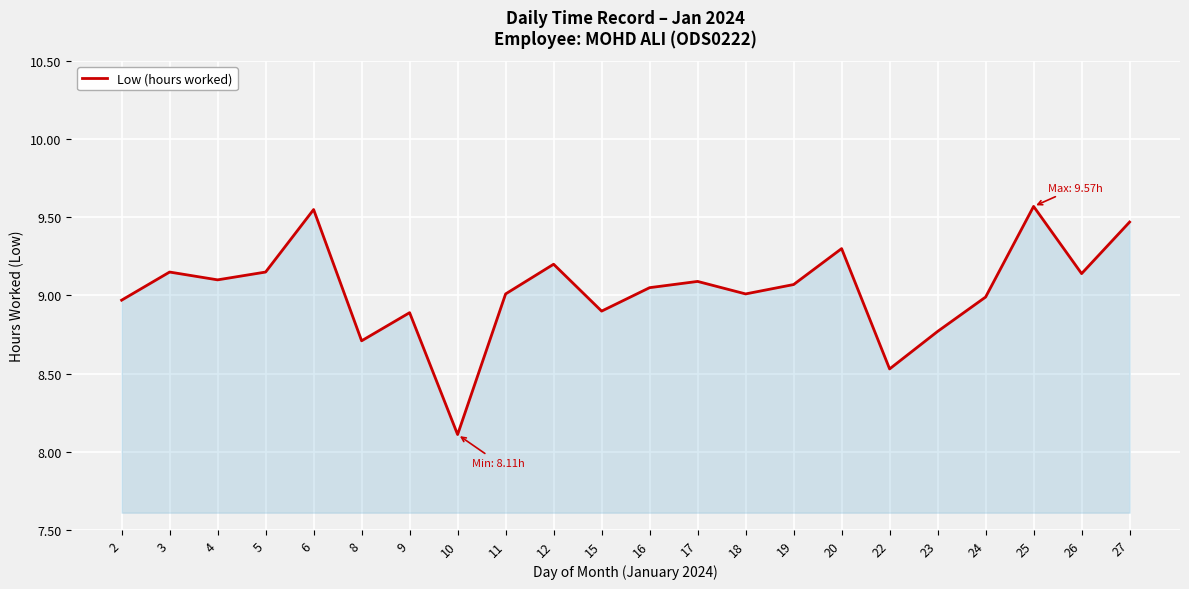

Is it true that the value at 22 is 8.5?

True